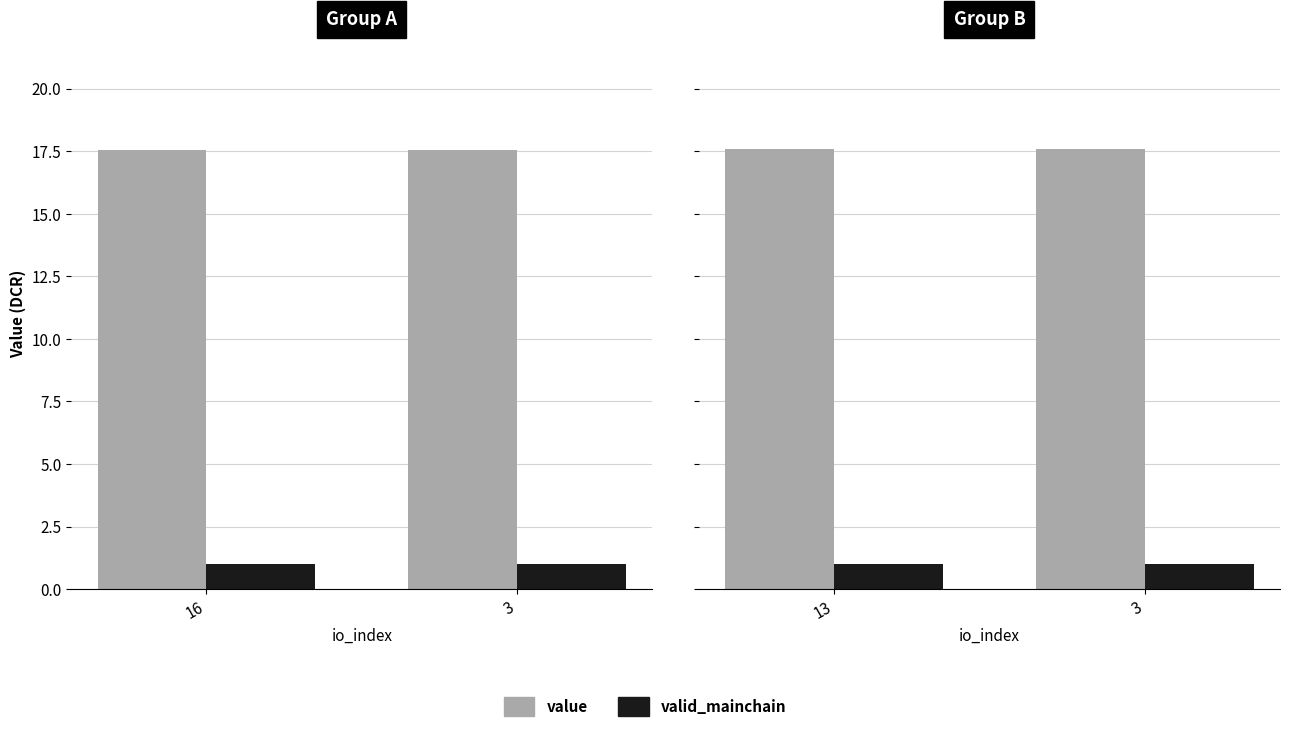

Is it true that value equals 17.6 at 13?

True